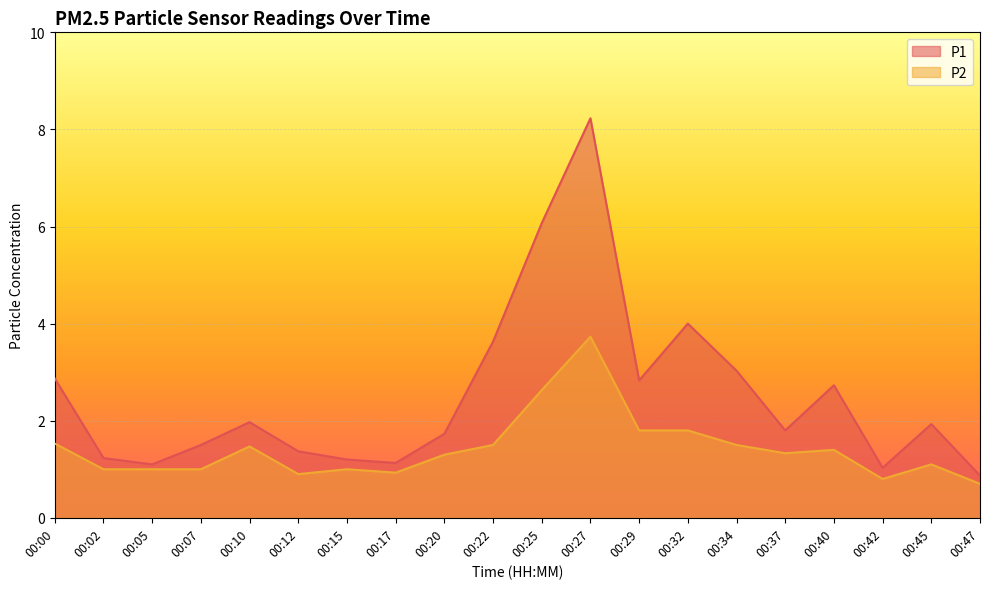

At 00:22, list the series in order from smallest to largest.

P2, P1